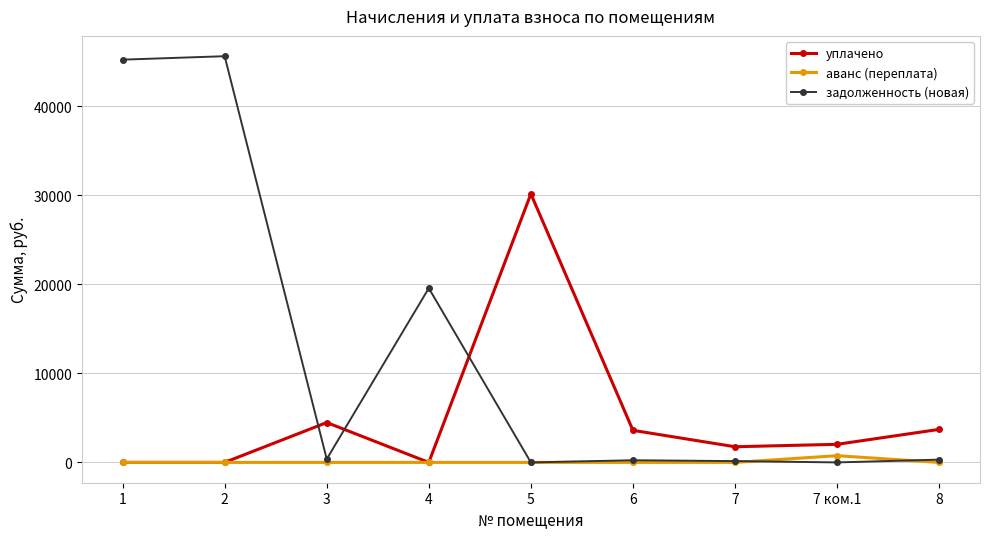

Rank the series by their maximum value, from highest to lowest.

задолженность (новая), уплачено, аванс (переплата)